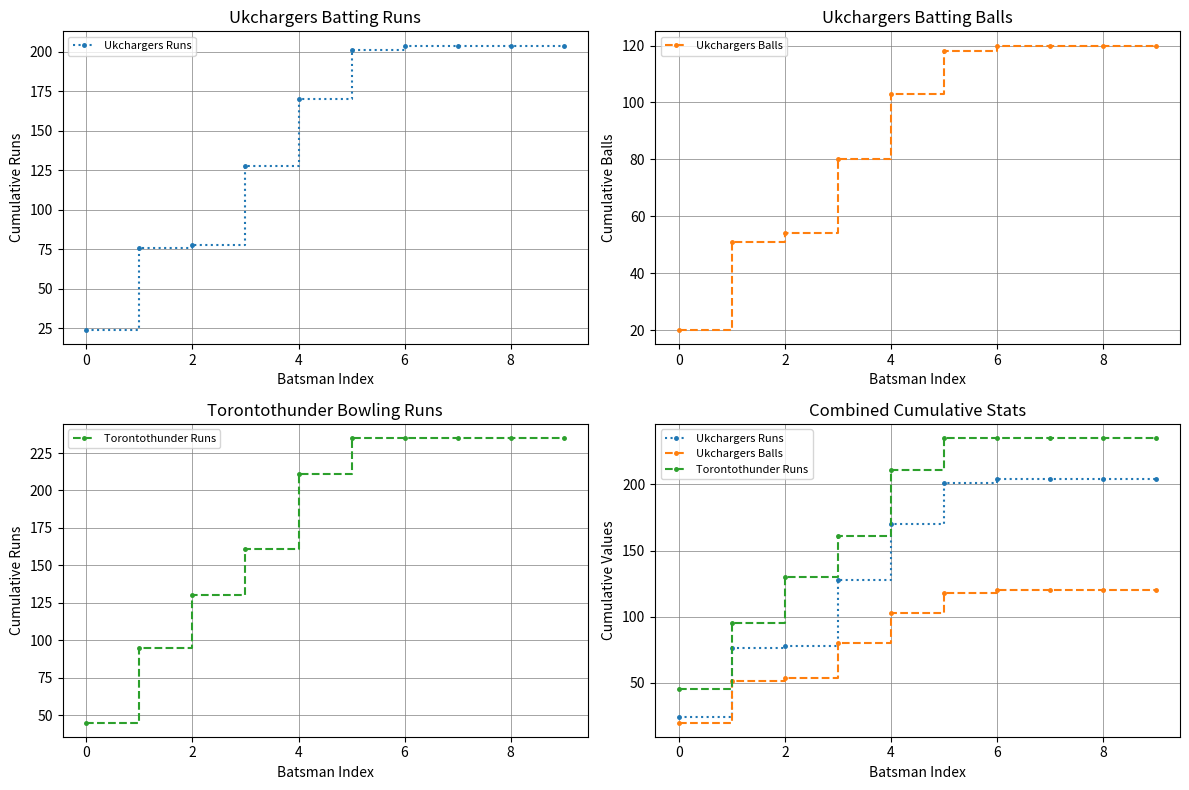

True or false: Torontothunder Runs and Ukchargers Runs intersect in this chart.

False